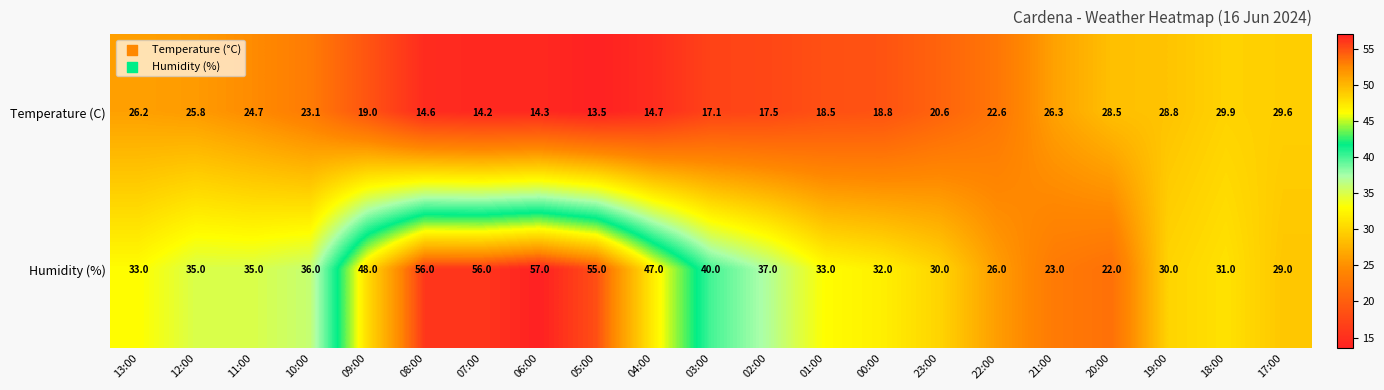

What value does the Temperature (C) series have at 07:00?

14.2